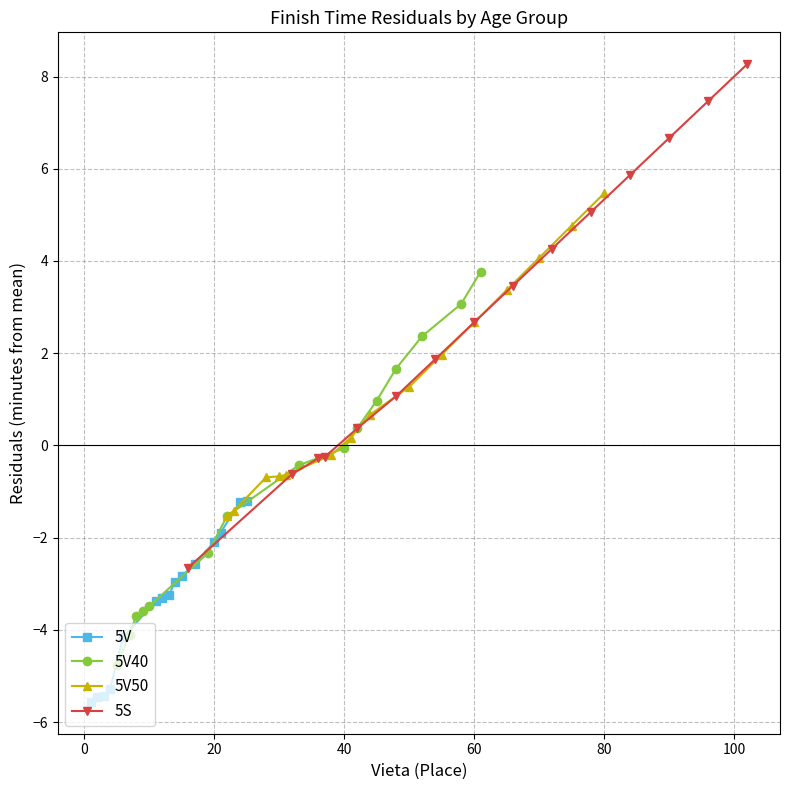

How many data points in 5V are less than -3?

8